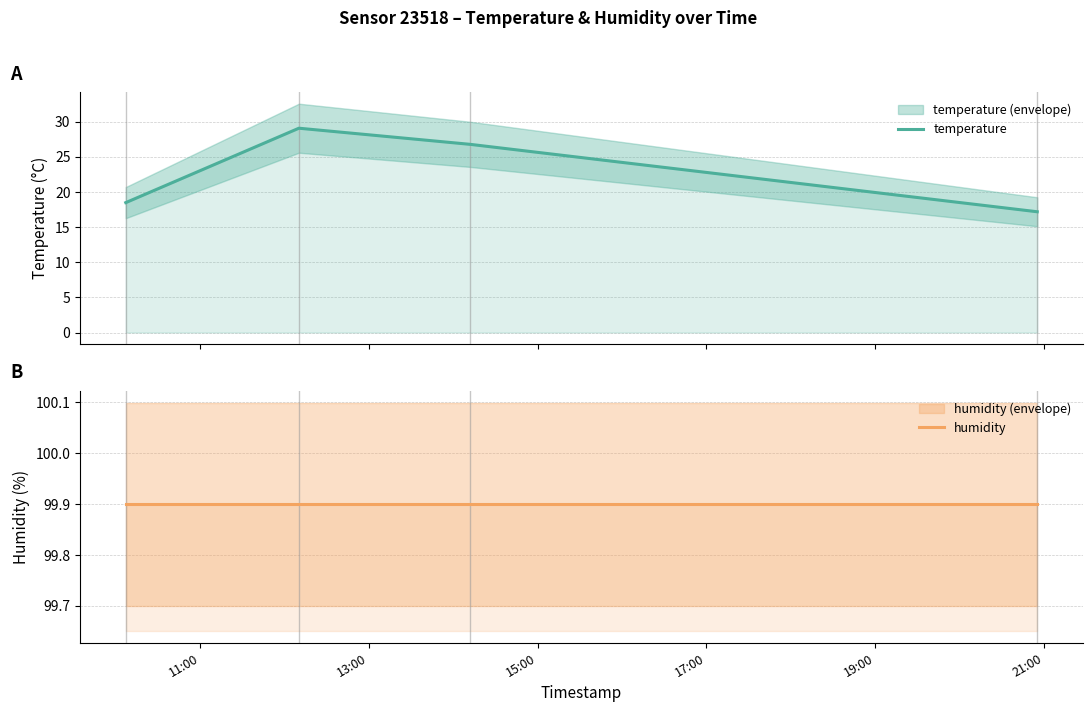

What is the lowest value of the temperature series?

17.2